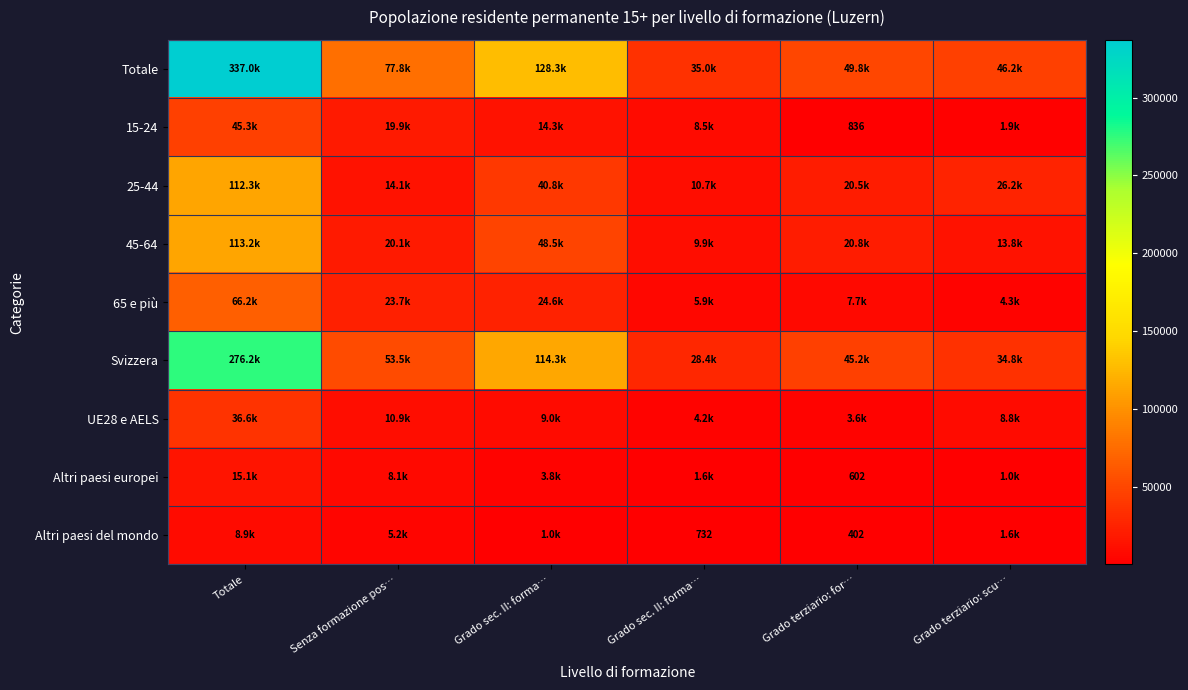

At which category is the sum across all series the highest?

Totale